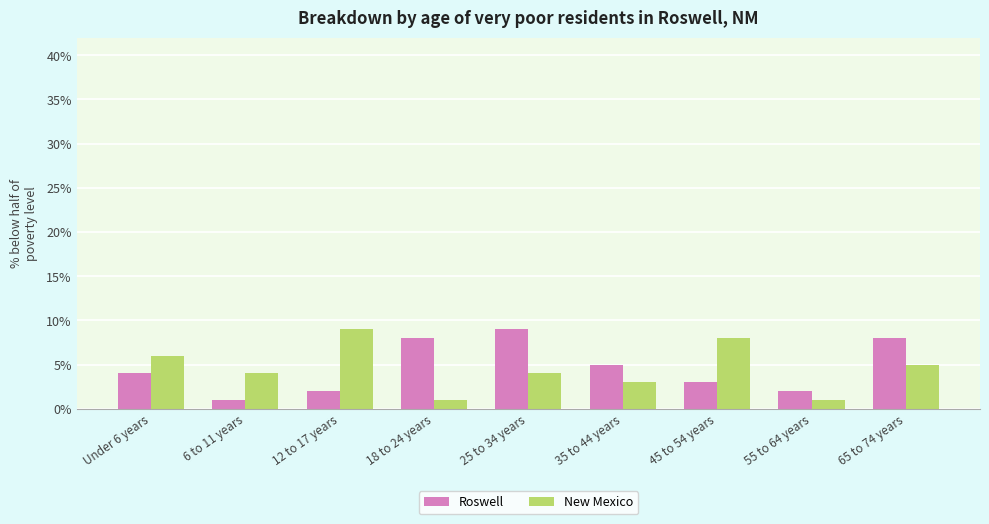

Where is New Mexico nearest to the value 5?

65 to 74 years